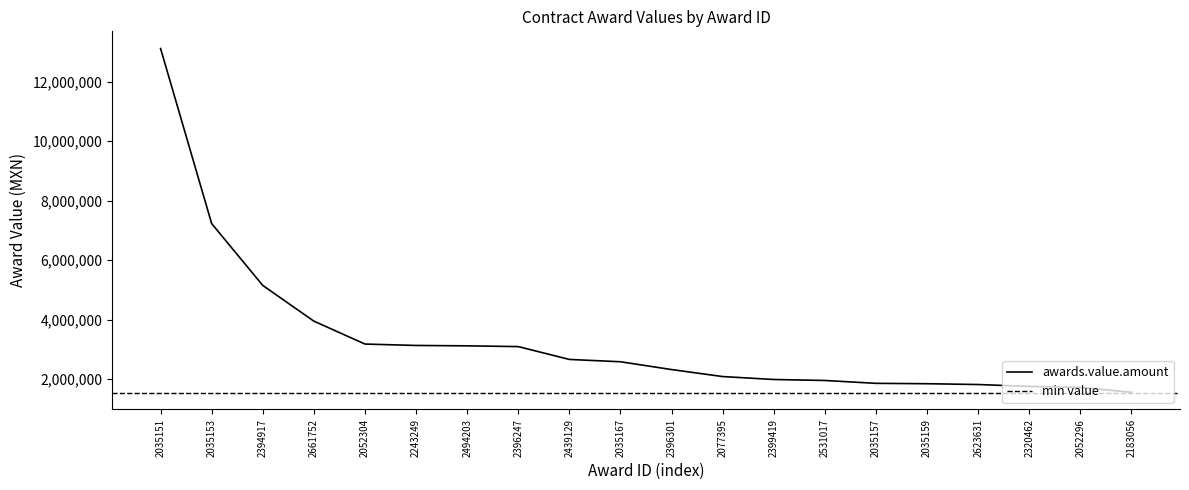

What is the label of the 1st point from the left?

2035151